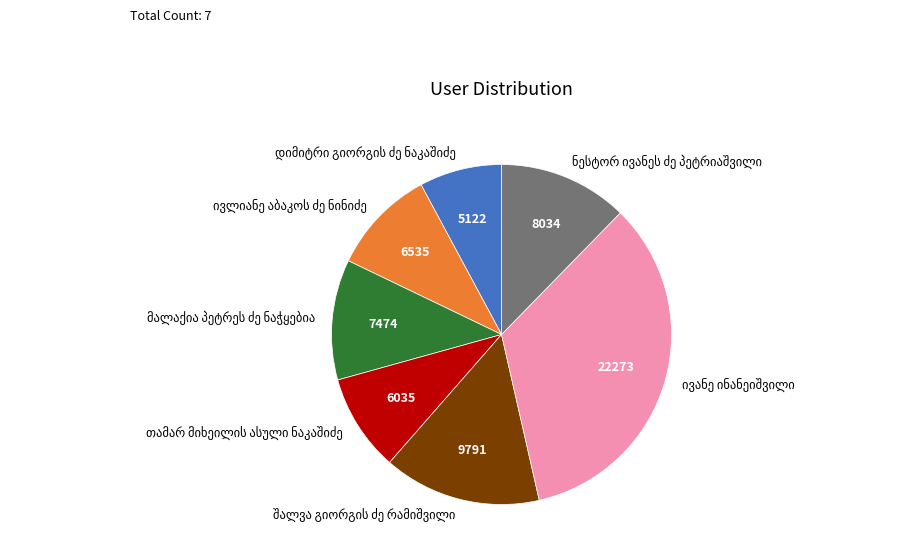

Is there a majority slice in this chart?

No